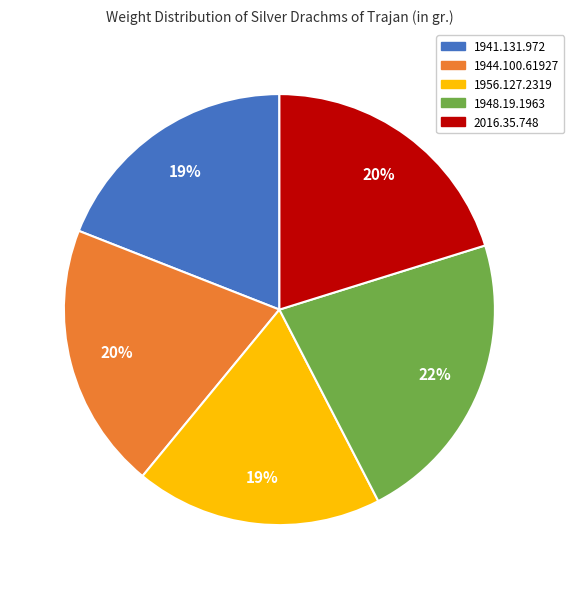

What is the ratio of the value at 1944.100.61927 to the value at 1956.127.2319?

1.1